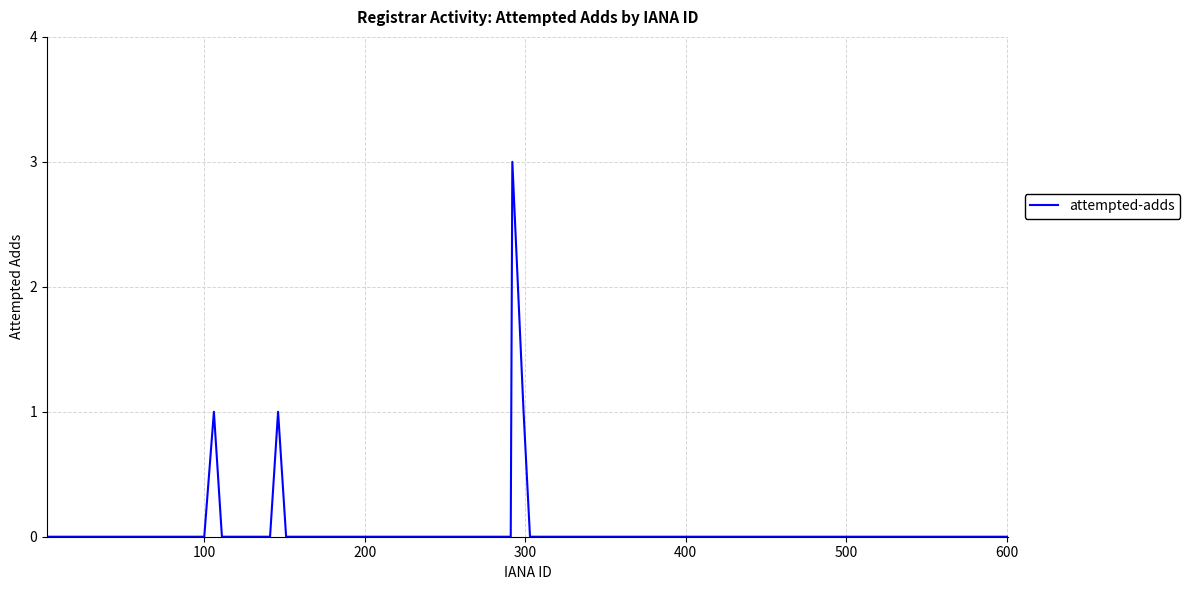

What is the maximum value shown in the chart?

3